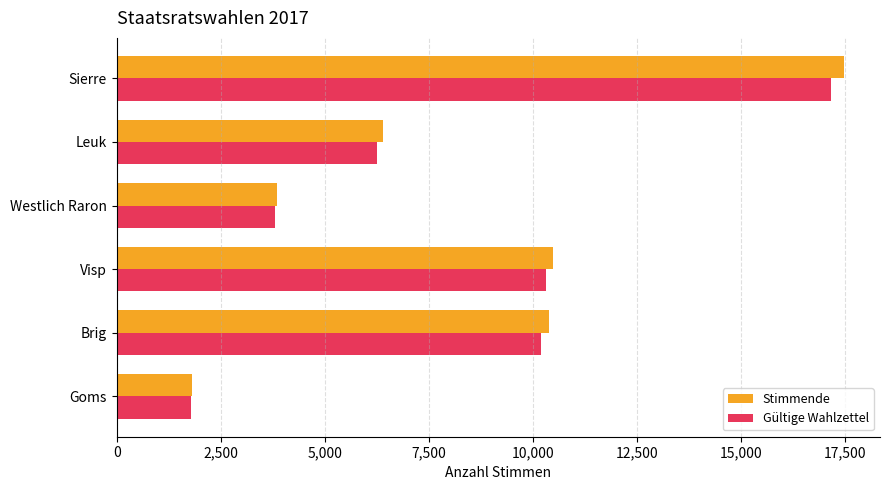

What value does the Stimmende series have at Brig?

10387